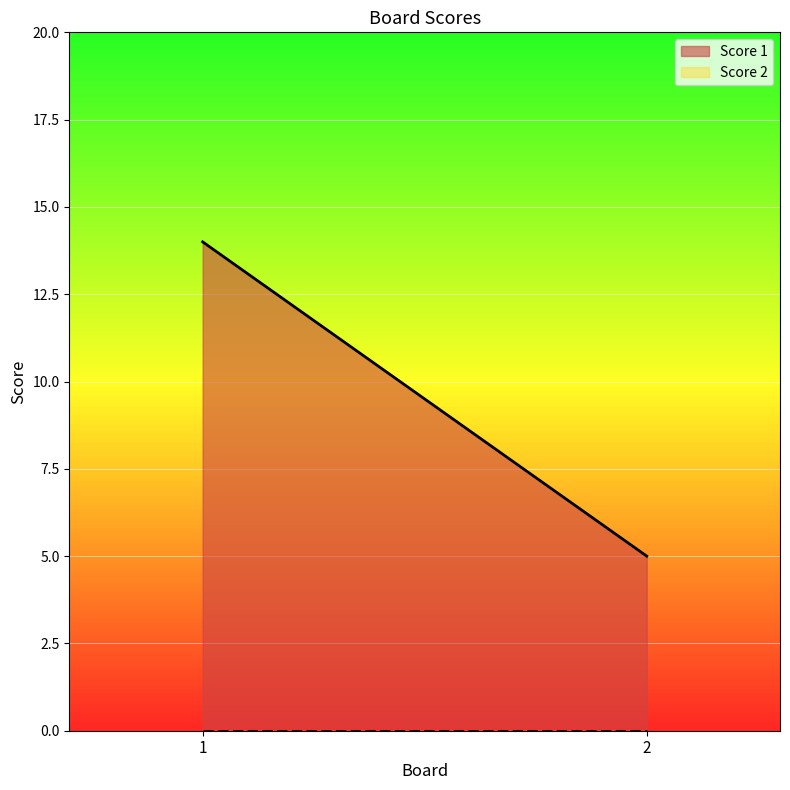

Reading left to right, list all the values displayed in this chart.

Score 1: 14	5
Score 2: 0	0